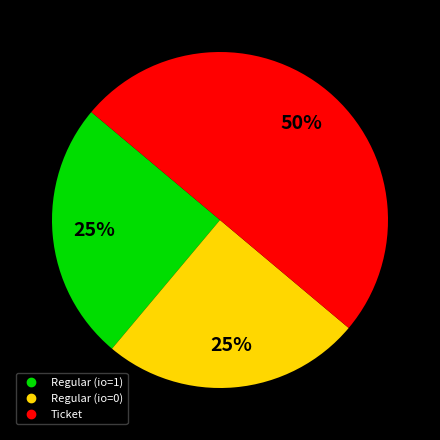

To the nearest percent, what is the difference between the largest and smallest slice percentages?

25%